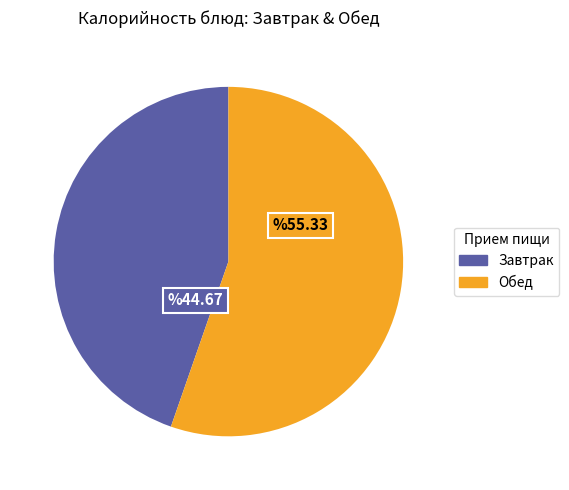

Does any single category account for the majority?

Yes